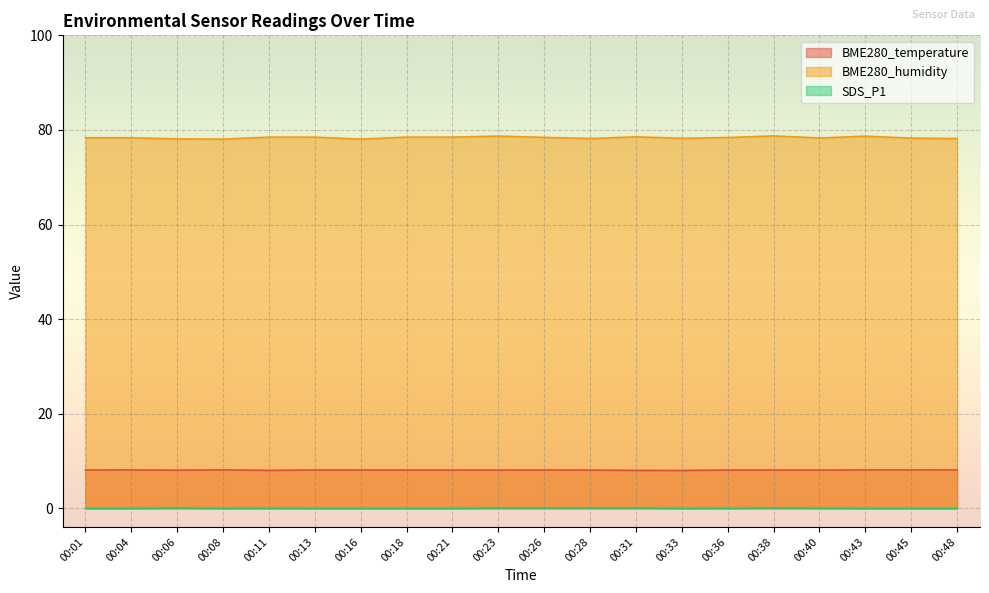

What is the difference between the SDS_P1 values at 00:26 and 00:36?

0.1